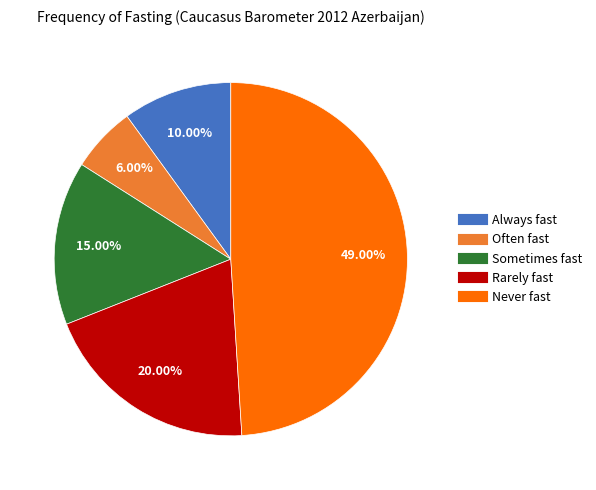

Is the sum of Always fast and Rarely fast greater than half?

No